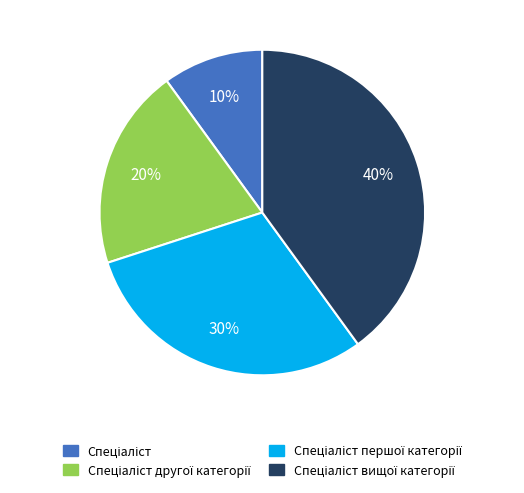

How many segments does this pie chart have?

4